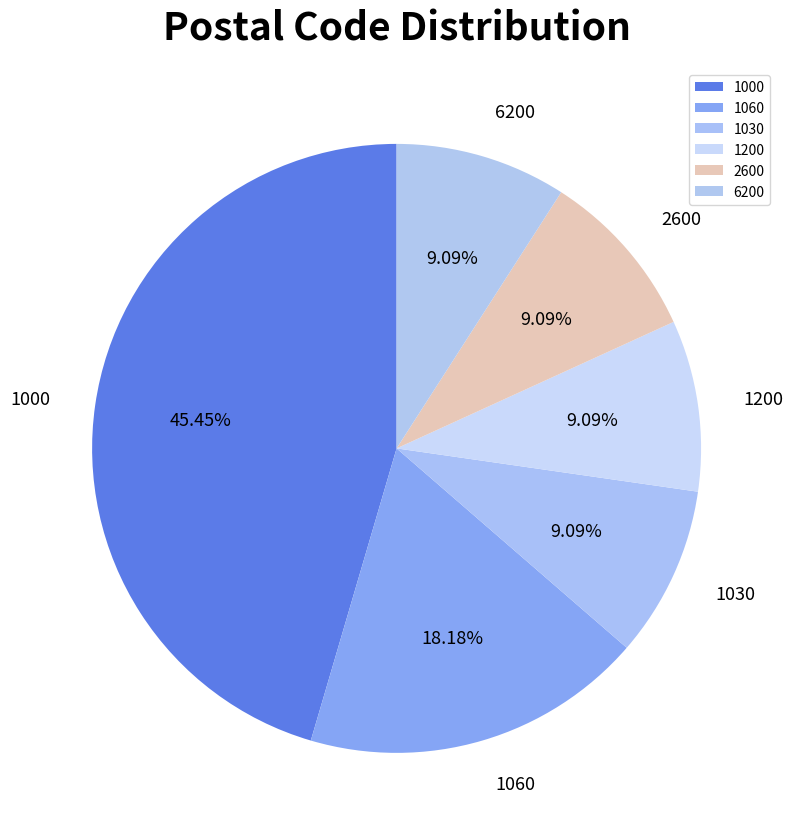

Does 6200 represent more than half of the total?

No